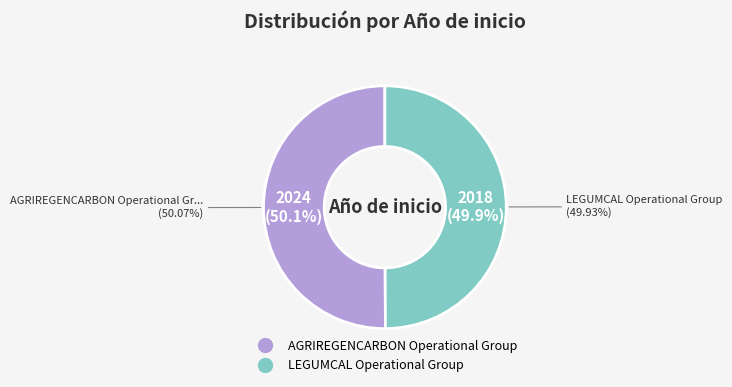

What is the smallest slice in the pie chart?

LEGUMCAL Operational Group